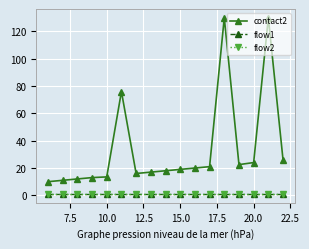

True or false: contact2 and flow2 cross at least once.

False